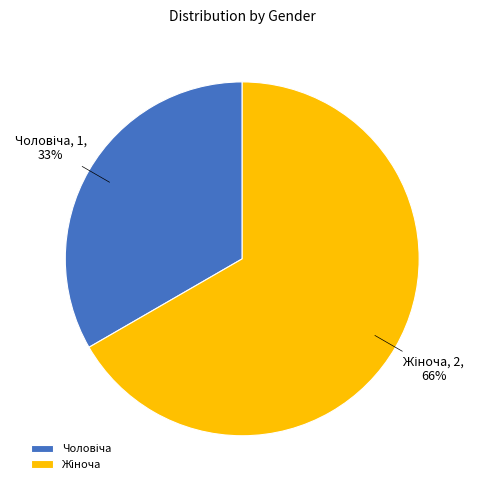

Which category has the biggest portion of the pie?

Жіноча